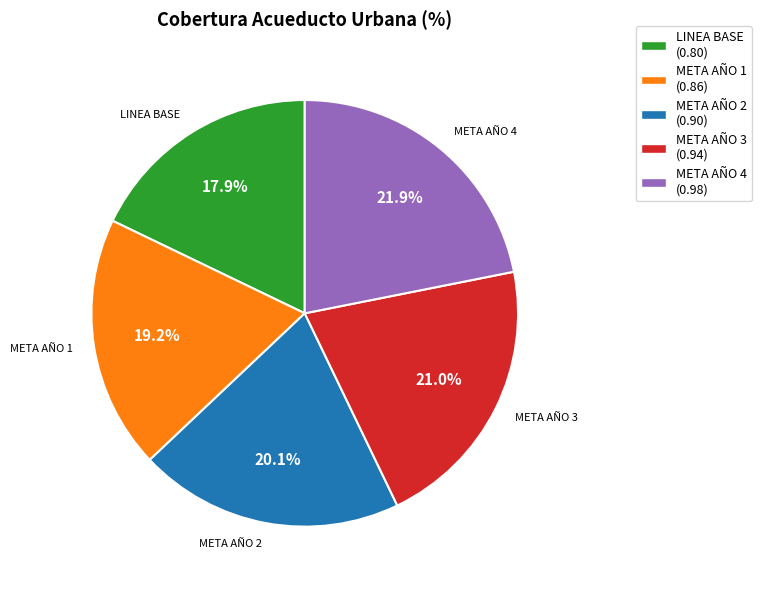

To the nearest percent, what percentage of the pie is META AÑO 4?

22%